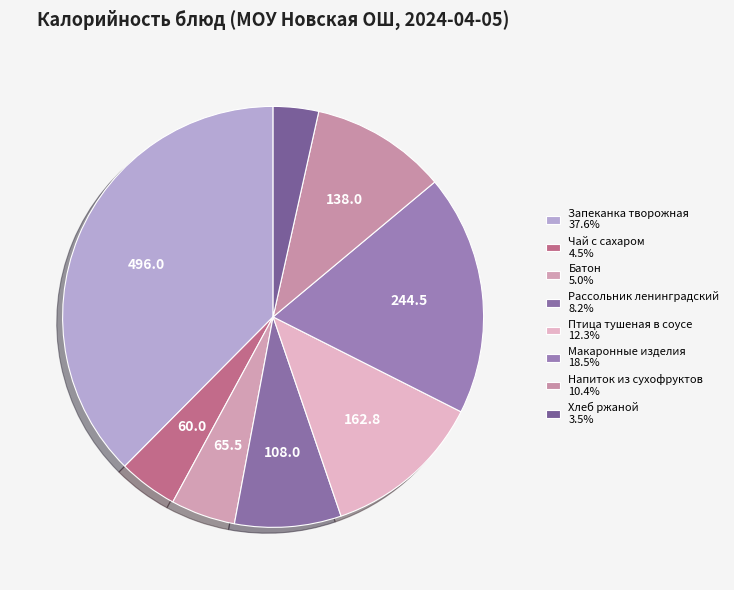

Count the number of slices in the pie.

8